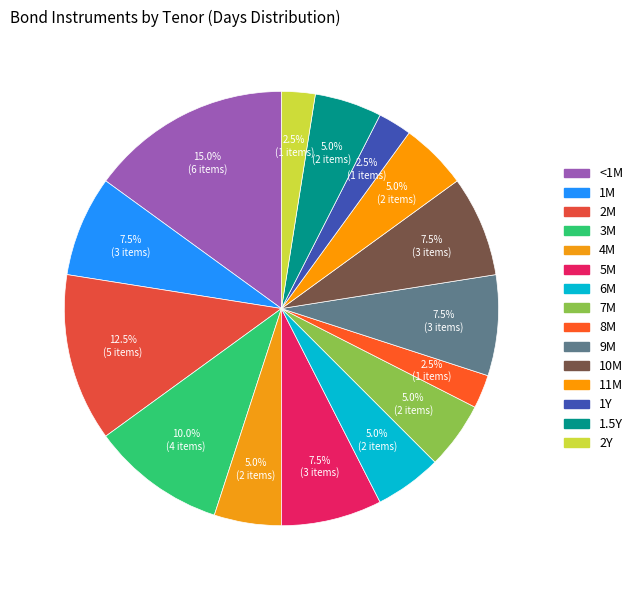

Which has a higher value, 2M or 5M?

2M